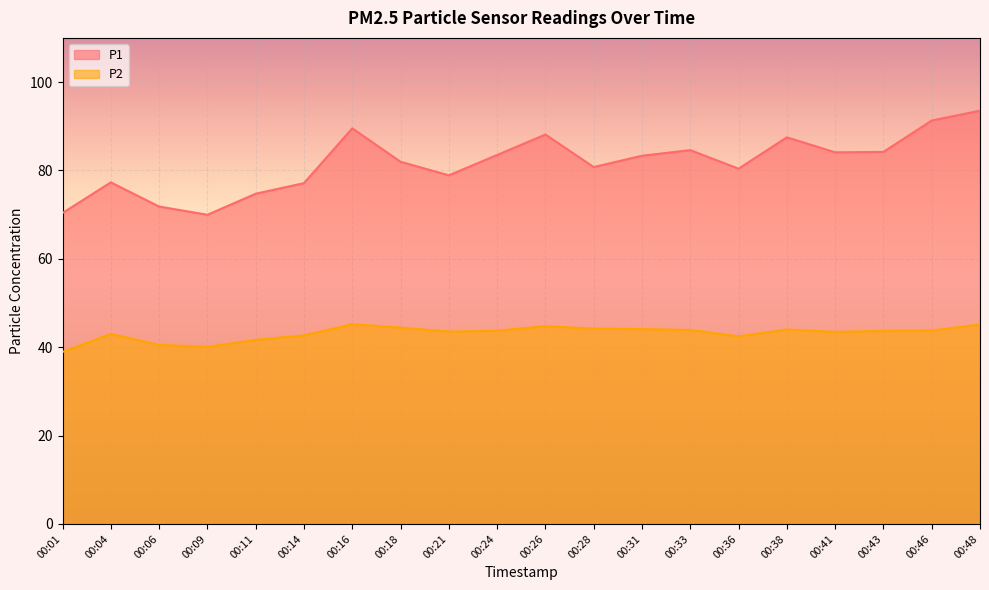

At which label does P1 reach its peak?

00:48